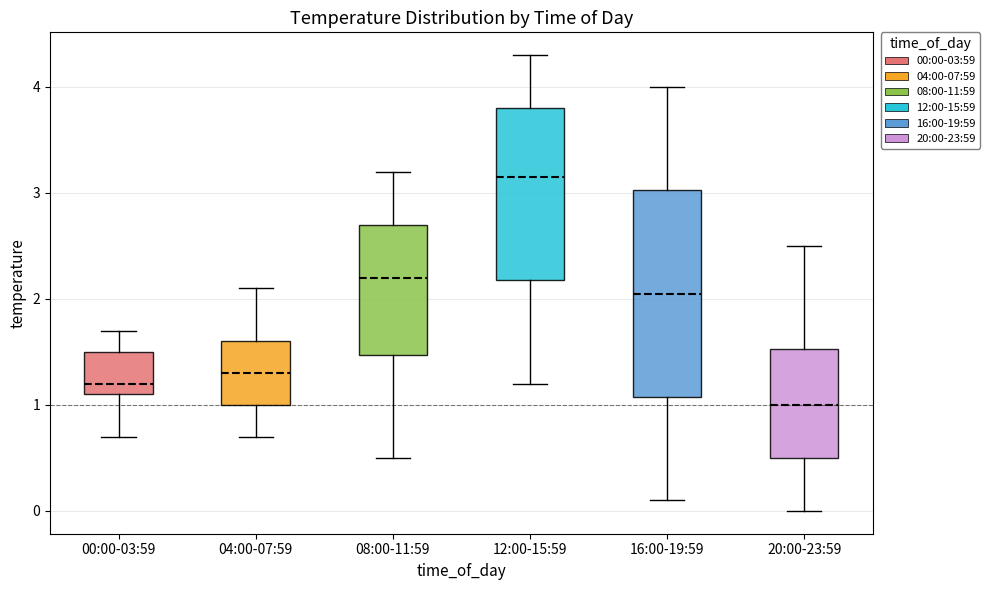

Reading left to right, read every box against the y-axis: the position of its median line, the range the box covers, and the ends of its whiskers. The values are not printed on the chart, so give them approximately, as read against the axis.

00:00-03:59: median 1.2, box 1.1 to 1.5, whiskers 0.7 to 1.7
04:00-07:59: median 1.3, box 1.0 to 1.6, whiskers 0.7 to 2.1
08:00-11:59: median 2.2, box 1.5 to 2.7, whiskers 0.5 to 3.2
12:00-15:59: median 3.2, box 2.2 to 3.8, whiskers 1.2 to 4.3
16:00-19:59: median 2.1, box 1.1 to 3.0, whiskers 0.1 to 4.0
20:00-23:59: median 1.0, box 0.5 to 1.5, whiskers 0.0 to 2.5